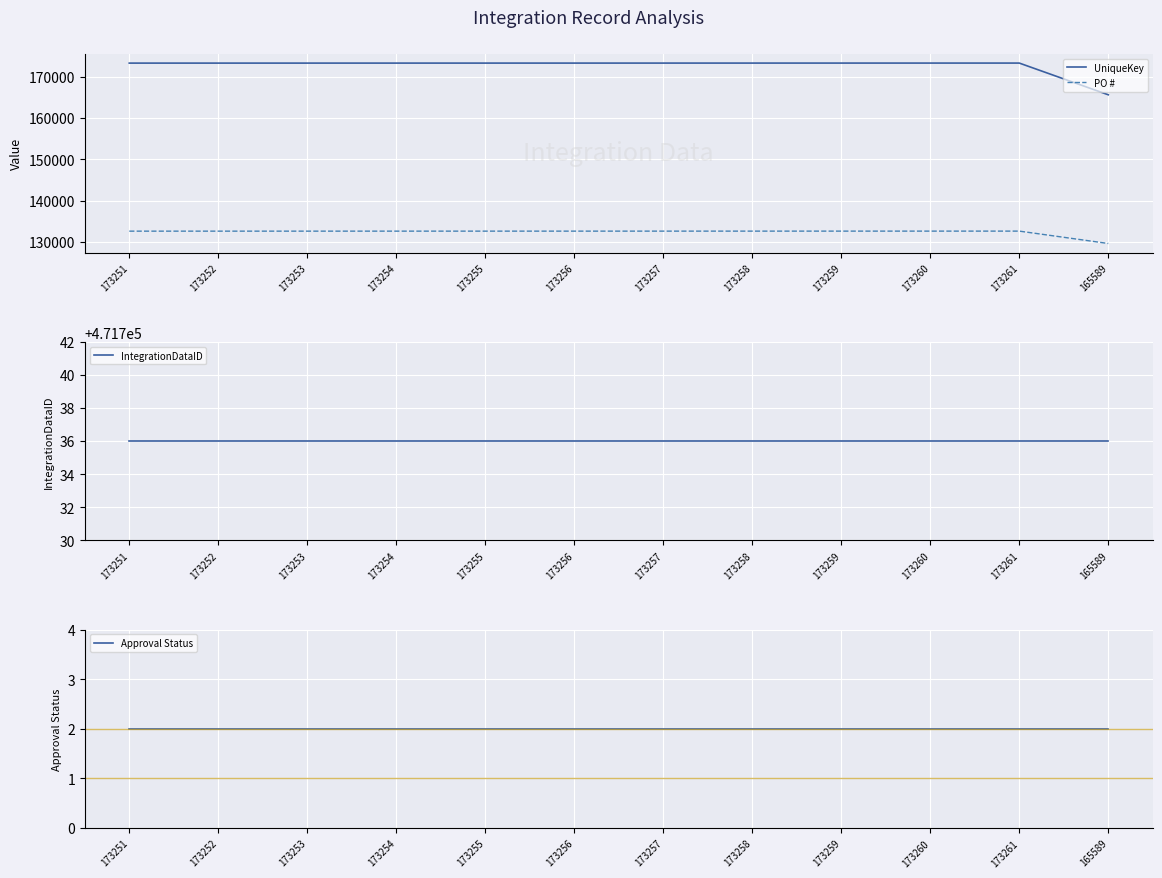

Is the value of IntegrationDataID at 165589 greater than the value of PO # at 173258?

Yes